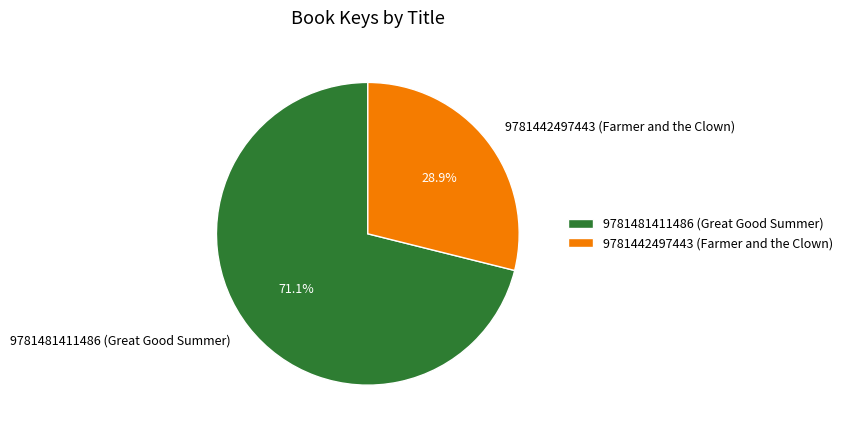

Combined, what portion of the pie is 9781442497443 (Farmer and the Clown) and 9781481411486 (Great Good Summer)?

100.0%